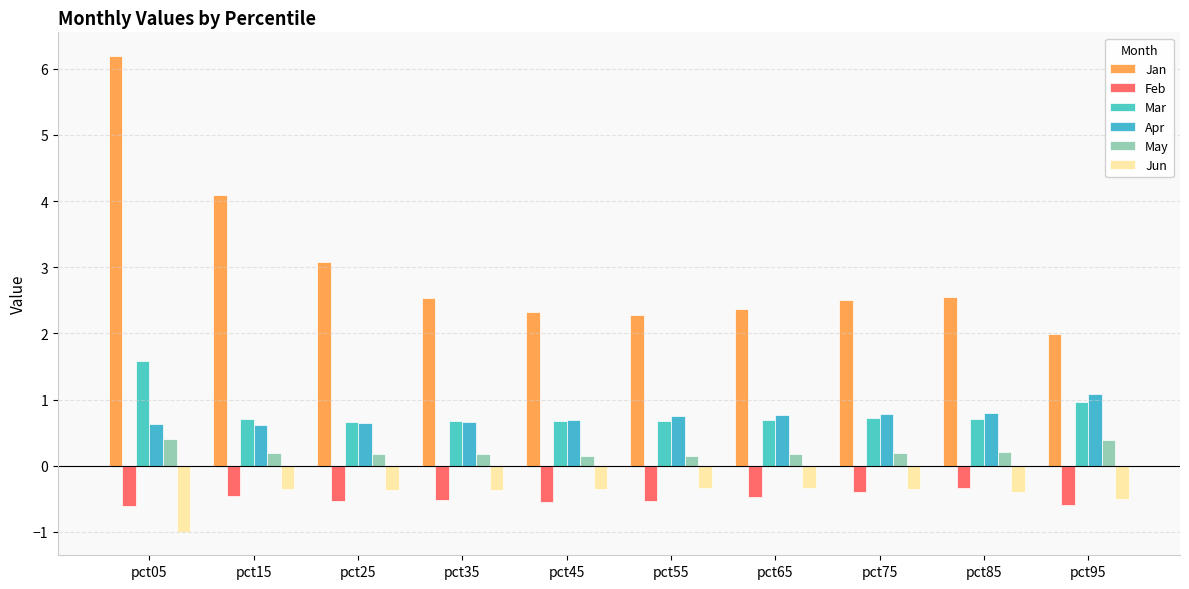

Where does the Jan series first go above 2?

pct05